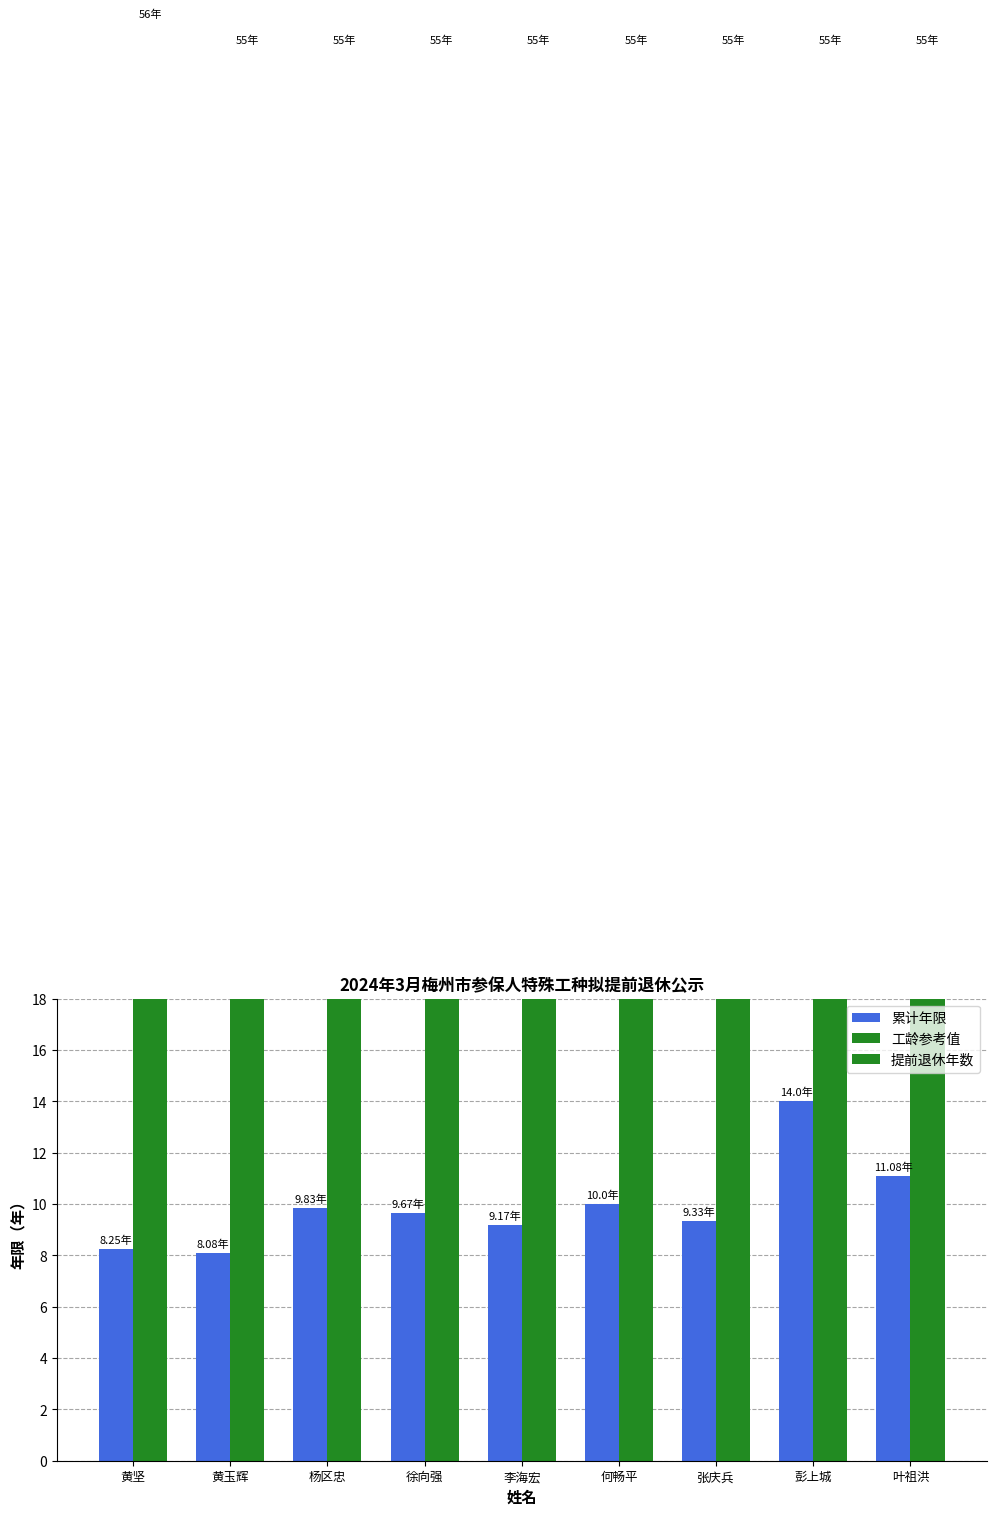

What are all the series names shown in the legend?

累计年限, 工龄参考值, 提前退休年数